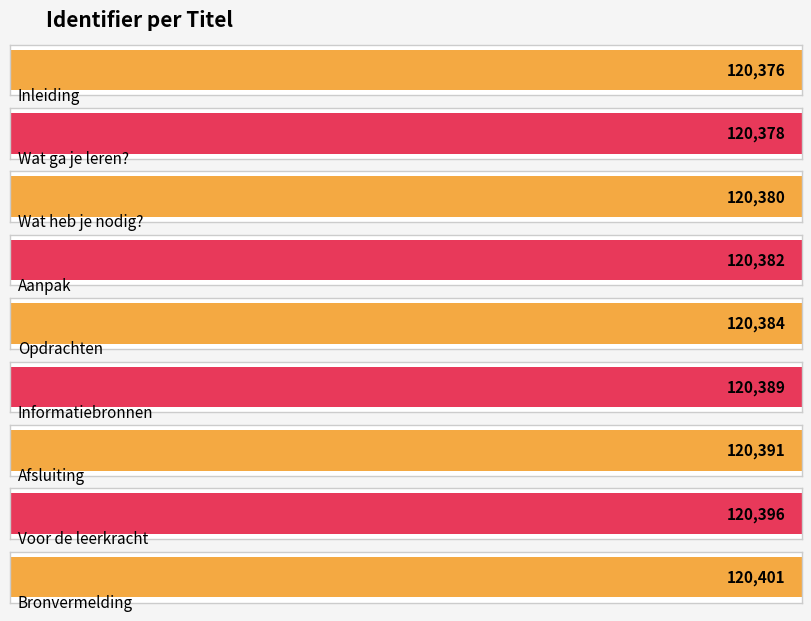

What is the label of the 2nd bar from the left?

Wat ga je leren?